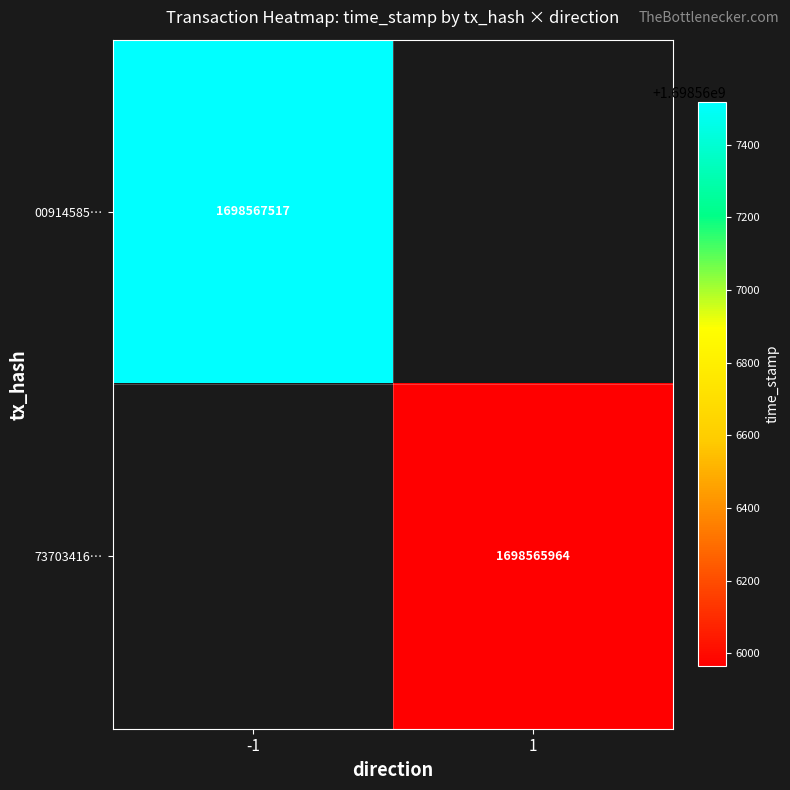

Reading left to right, transcribe all the data shown in this chart.

009145857b0be1aab8c9a521689a9be0741069c: -1	1698567517
73703416382f4fb8cae91844ac8f489e39c33e5: 1	1698565964